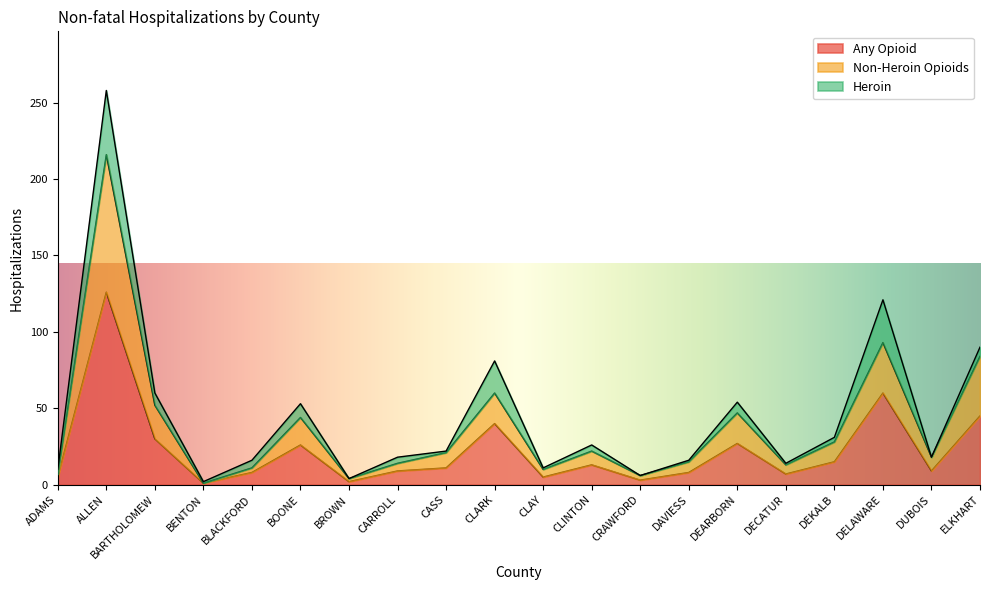

What is the value of the Non-Heroin Opioids point at the 17th from the left?

28